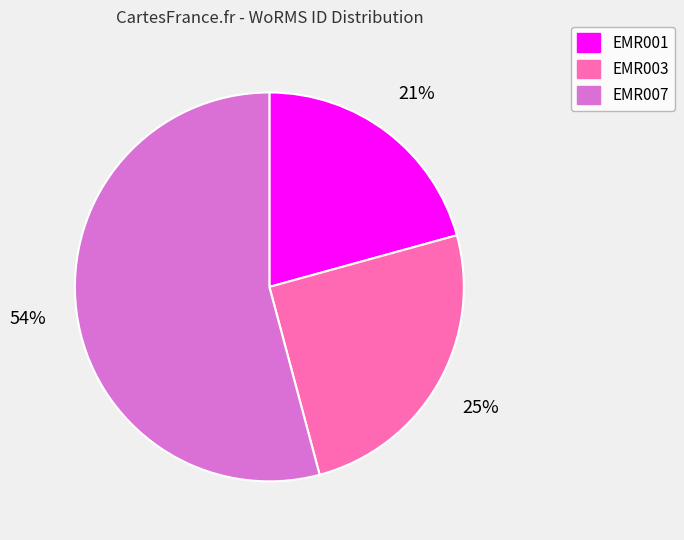

Combined, do EMR001 and EMR007 account for over 50%?

Yes